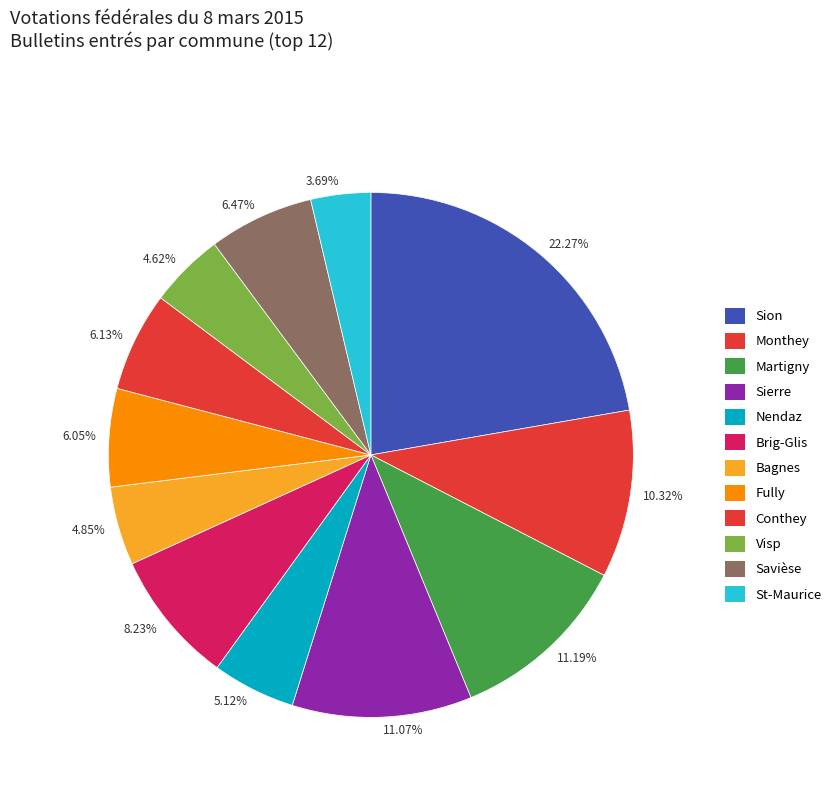

Is the sum of 11.07% and 11.19% greater than half?

No